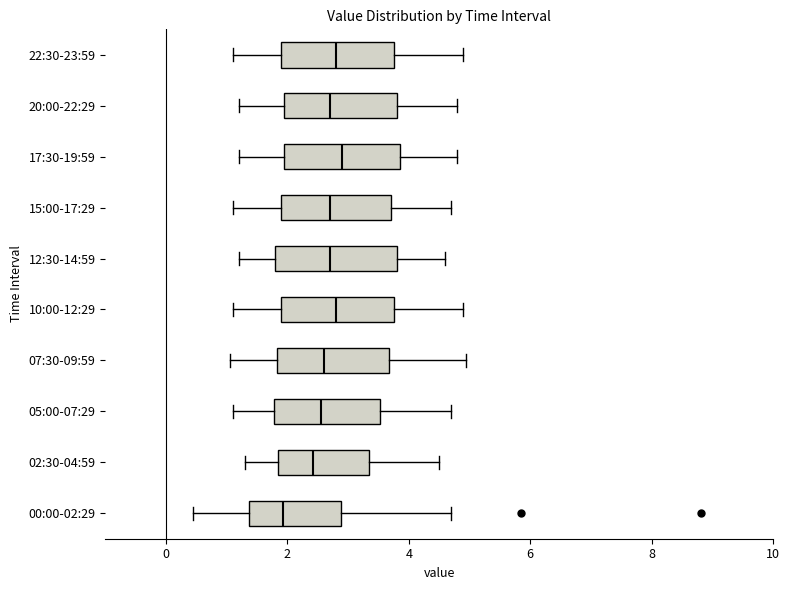

Reading bottom to top, read every box against the x-axis: the position of its median line, the range the box covers, and the ends of its whiskers. The values are not printed on the chart, so give them approximately, as read against the axis.

00:00-02:29: median 2.0, box 1.4 to 2.8, whiskers 0.4 to 4.8
02:30-04:59: median 2.4, box 1.8 to 3.4, whiskers 1.4 to 4.6
05:00-07:29: median 2.6, box 1.8 to 3.6, whiskers 1.2 to 4.8
07:30-09:59: median 2.6, box 1.8 to 3.6, whiskers 1.0 to 5.0
10:00-12:29: median 2.8, box 2.0 to 3.8, whiskers 1.2 to 5.0
12:30-14:59: median 2.8, box 1.8 to 3.8, whiskers 1.2 to 4.6
15:00-17:29: median 2.8, box 2.0 to 3.8, whiskers 1.2 to 4.8
17:30-19:59: median 3.0, box 2.0 to 3.8, whiskers 1.2 to 4.8
20:00-22:29: median 2.8, box 2.0 to 3.8, whiskers 1.2 to 4.8
22:30-23:59: median 2.8, box 2.0 to 3.8, whiskers 1.2 to 5.0